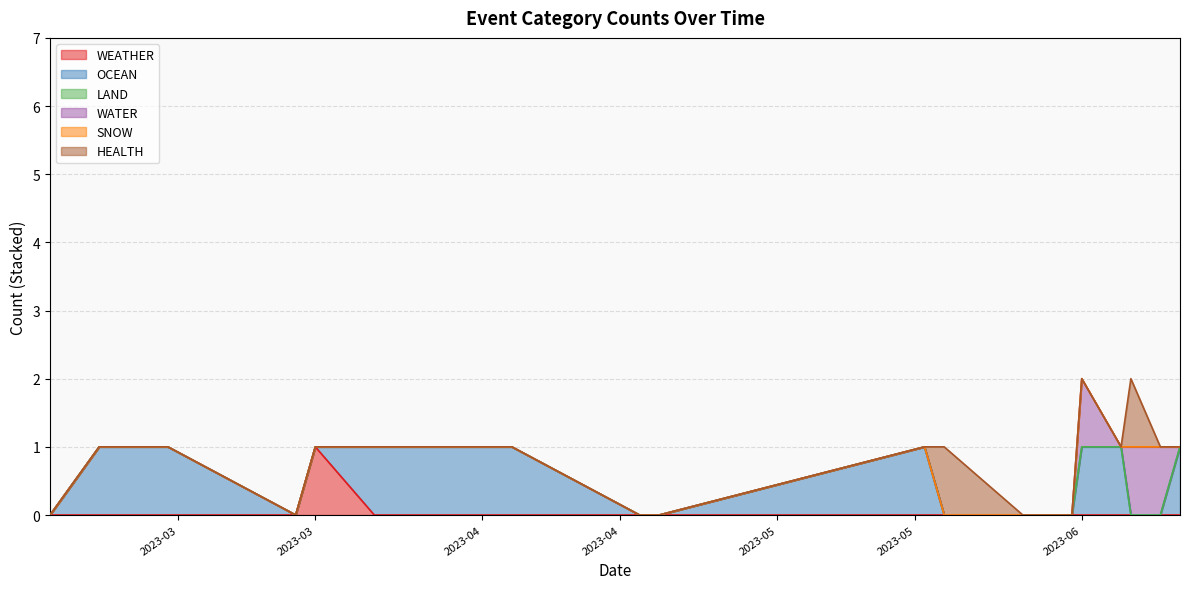

Between 2023-02-16 and 2023-04-17, which series saw the biggest shift?

WEATHER